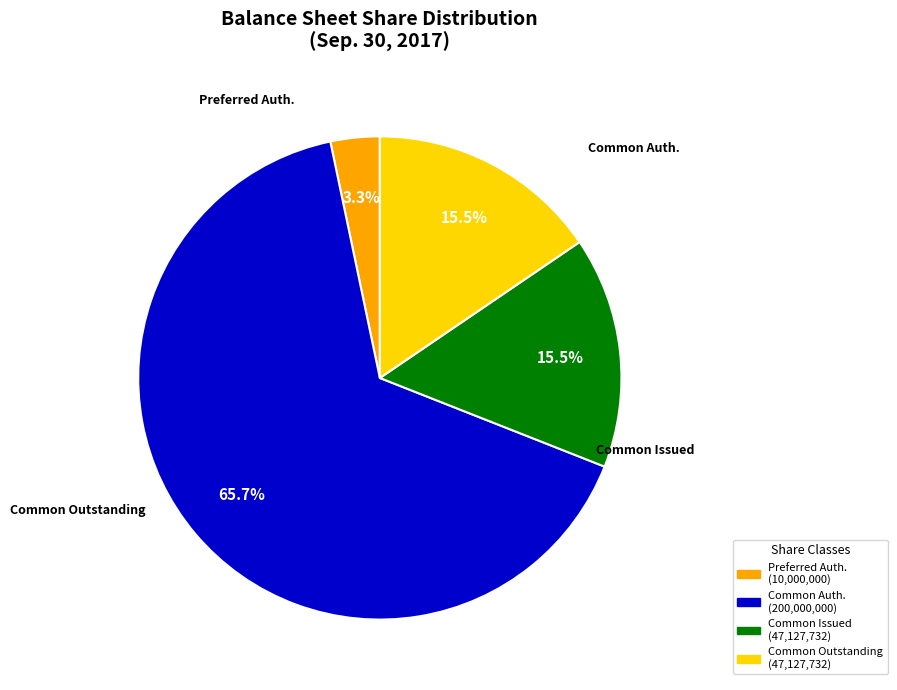

How many slices are in this pie chart?

4